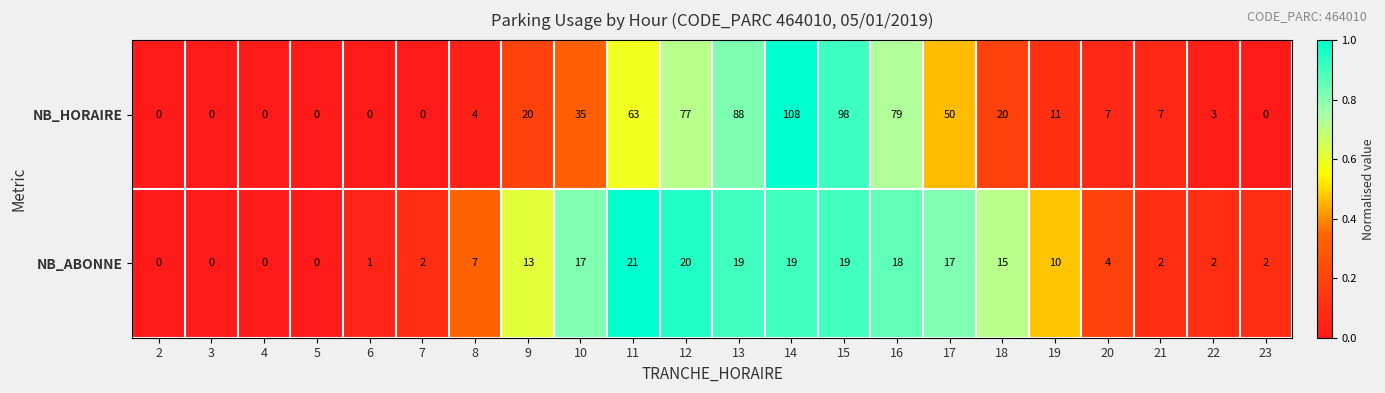

What is the maximum value shown in the chart?

108